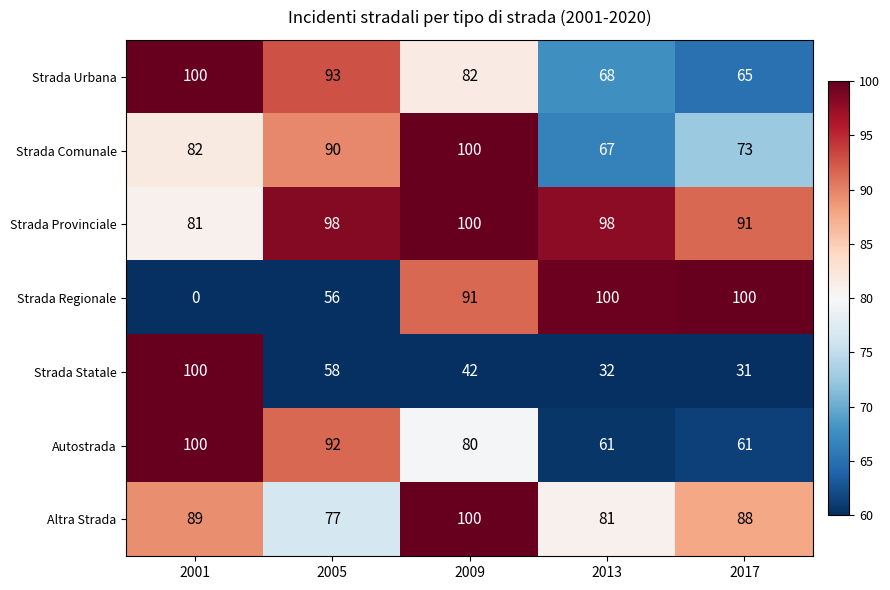

How many distinct data groups are displayed?

7